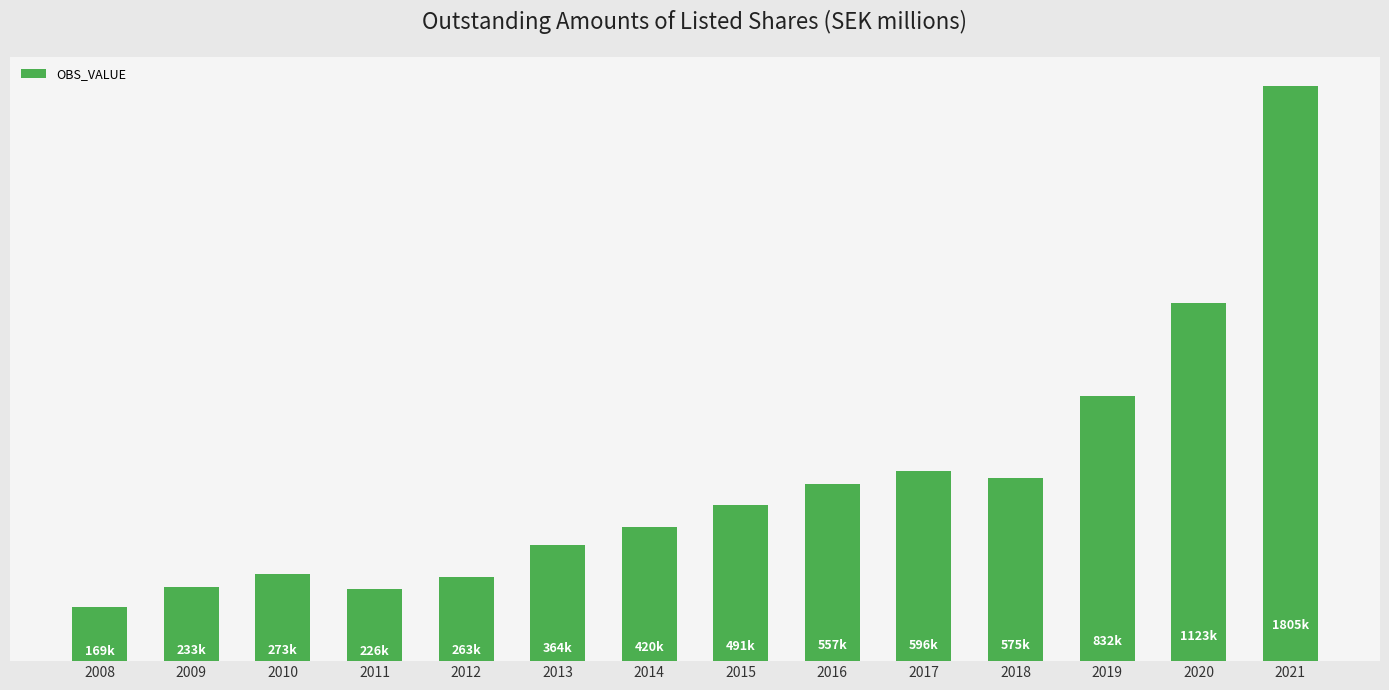

Rank the categories by value from lowest to highest.

2008, 2011, 2009, 2012, 2010, 2013, 2014, 2015, 2016, 2018, 2017, 2019, 2020, 2021